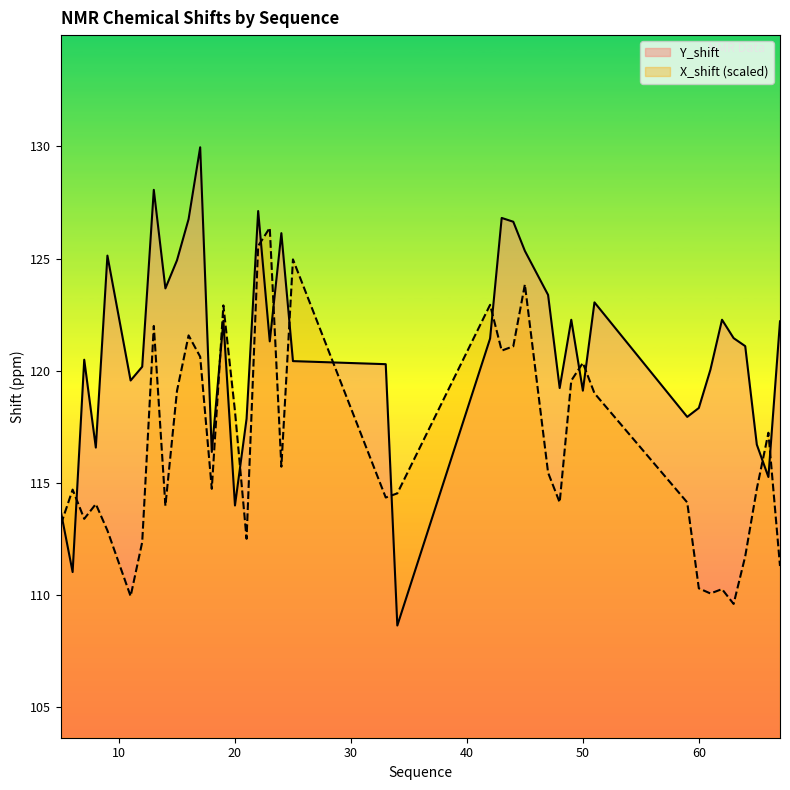

Where does the X_shift series first go above 114?

6